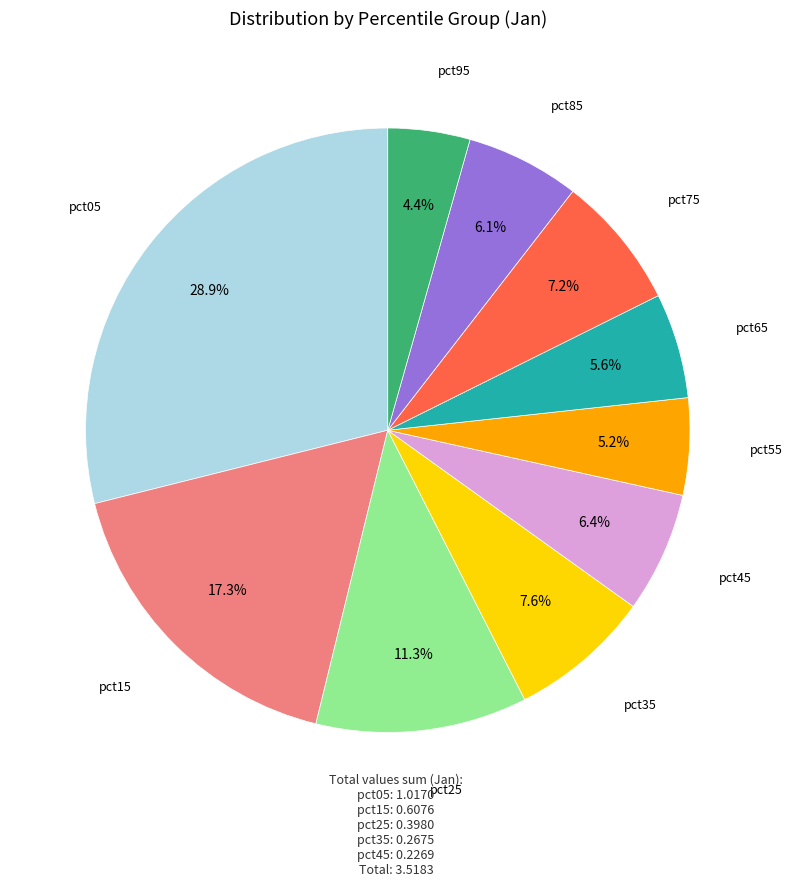

Count the number of slices in the pie.

10